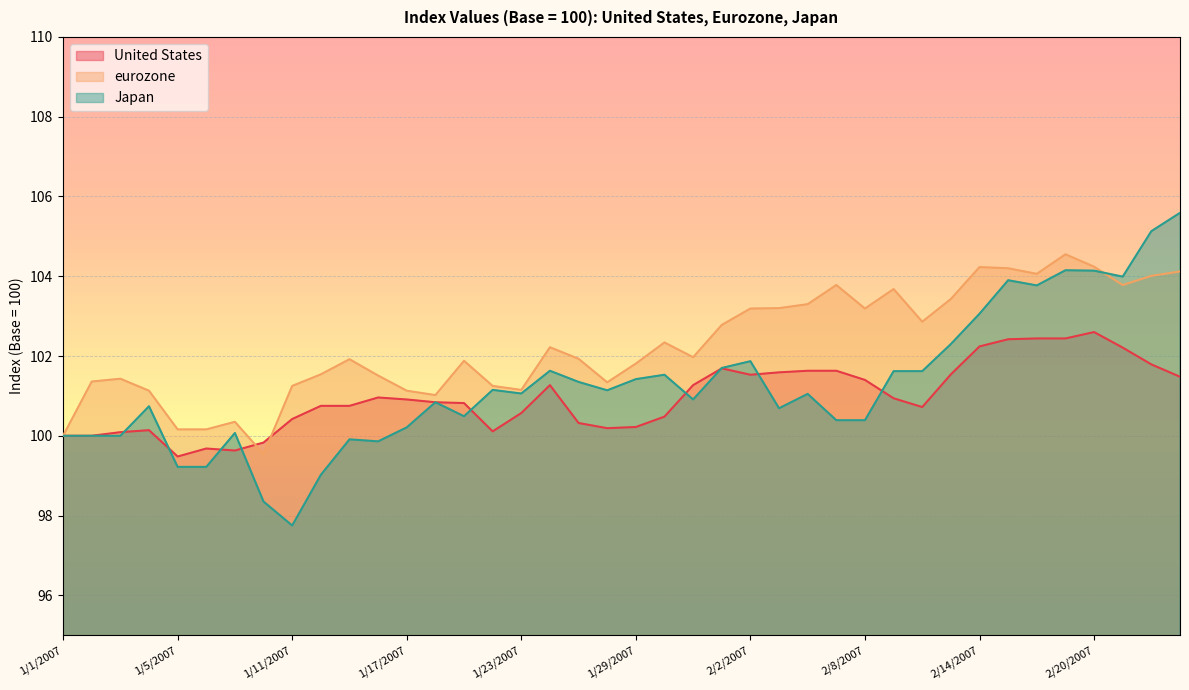

What are all the series names shown in the legend?

United States, eurozone, Japan